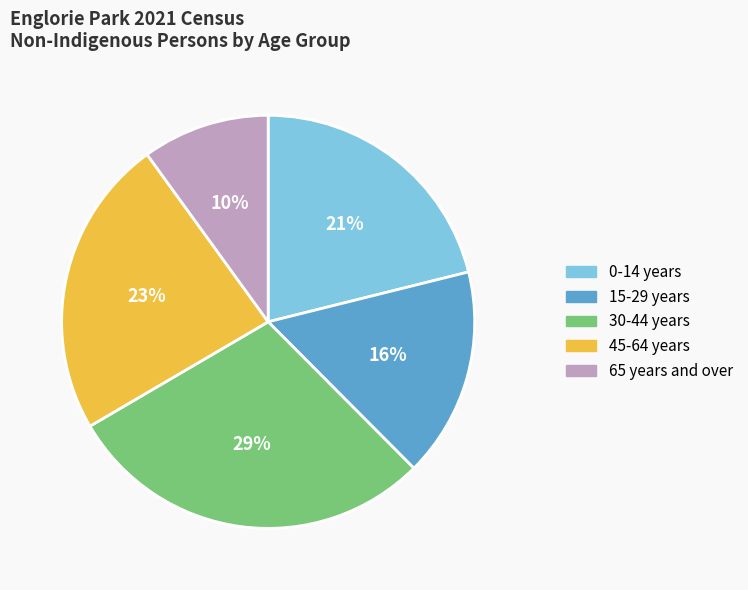

To the nearest percent, what is the average slice percentage?

20%